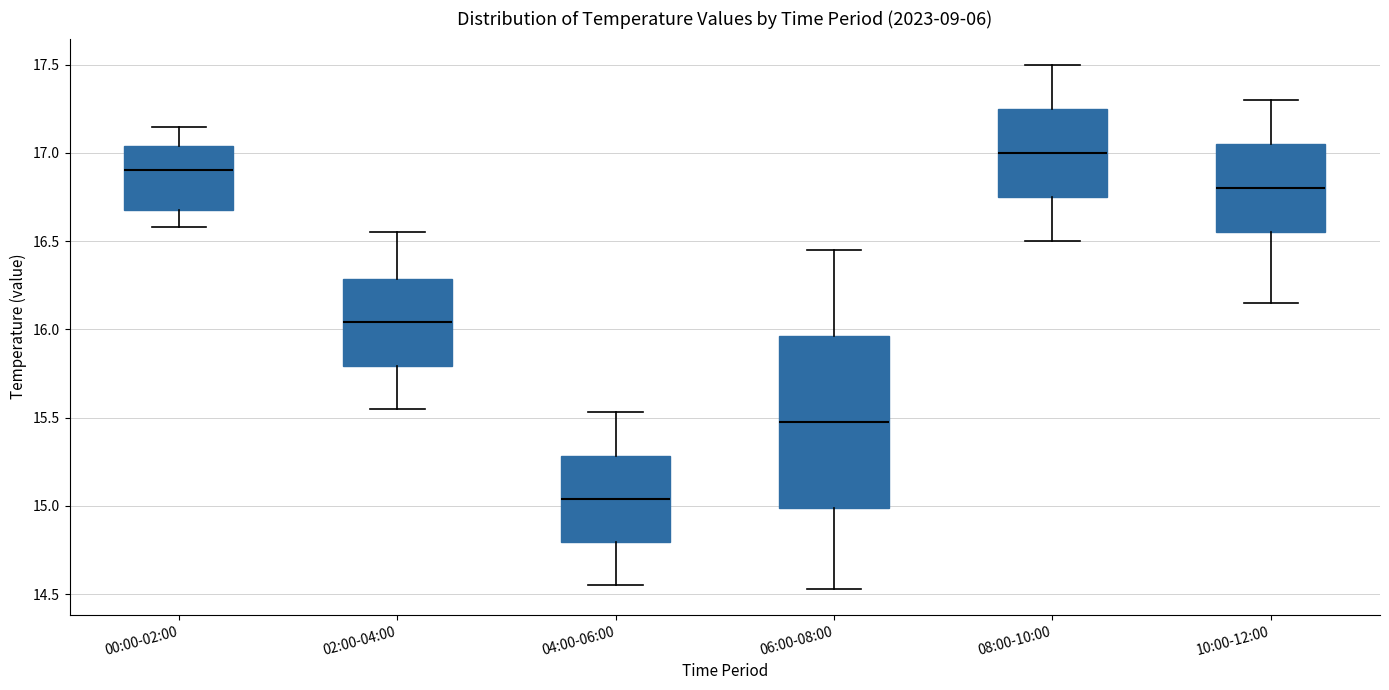

Which box's median line is the lowest?

04:00-06:00